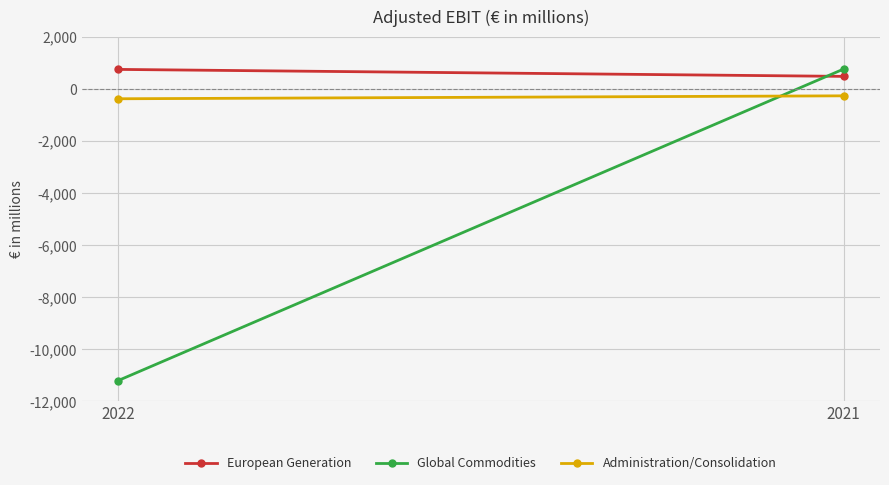

Is it true that European Generation equals 473 at 2021?

True